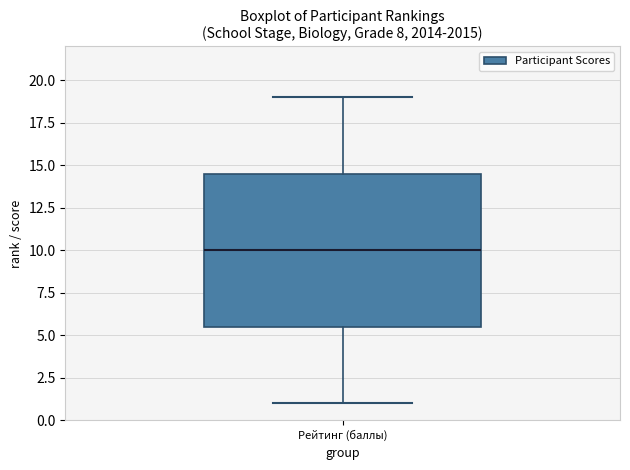

Transcribe this box plot: give where the median line is, the range the box spans, and where the two whiskers end, as read against the y-axis. The values are not printed on the chart, so give them approximately, as read against the axis.

median 10.0, box 5.5 to 14.5, whiskers 1.0 to 19.0